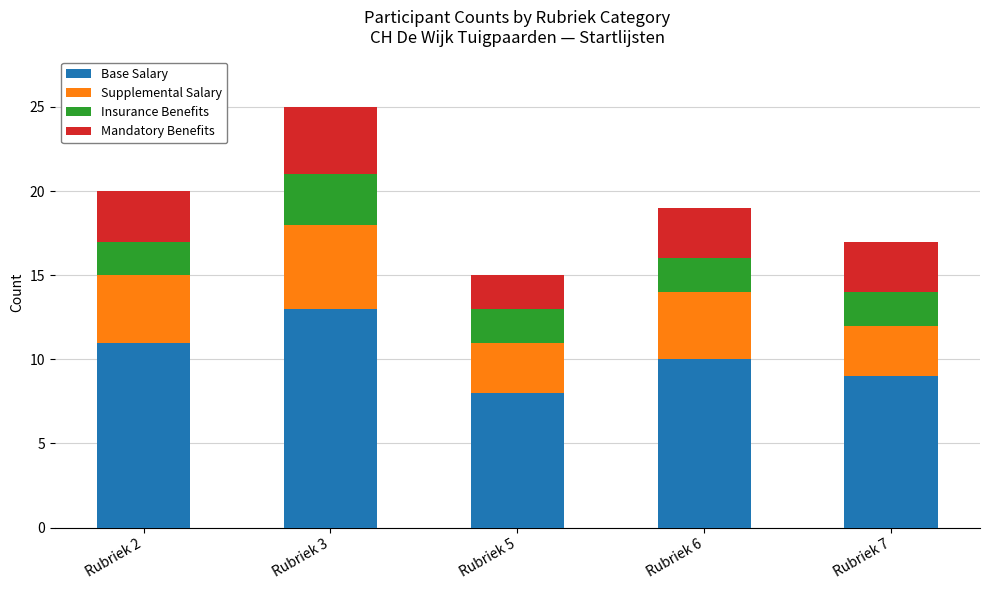

Reading left to right, transcribe the values for Base Salary.

11	13	8	10	9